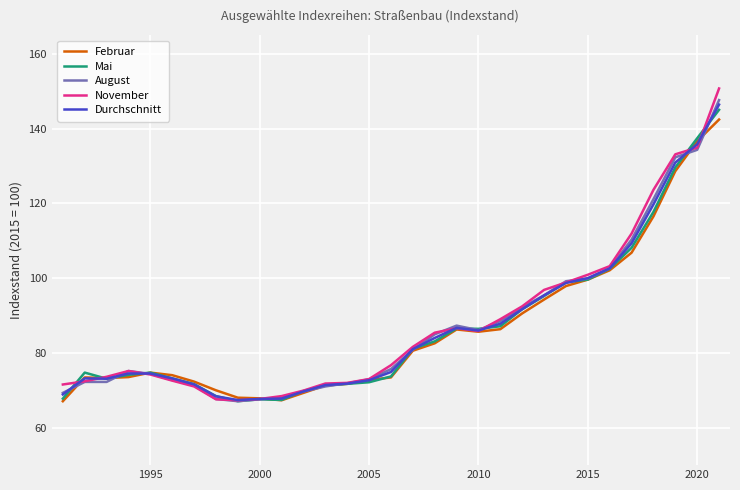

What is the greatest value displayed?

150.7